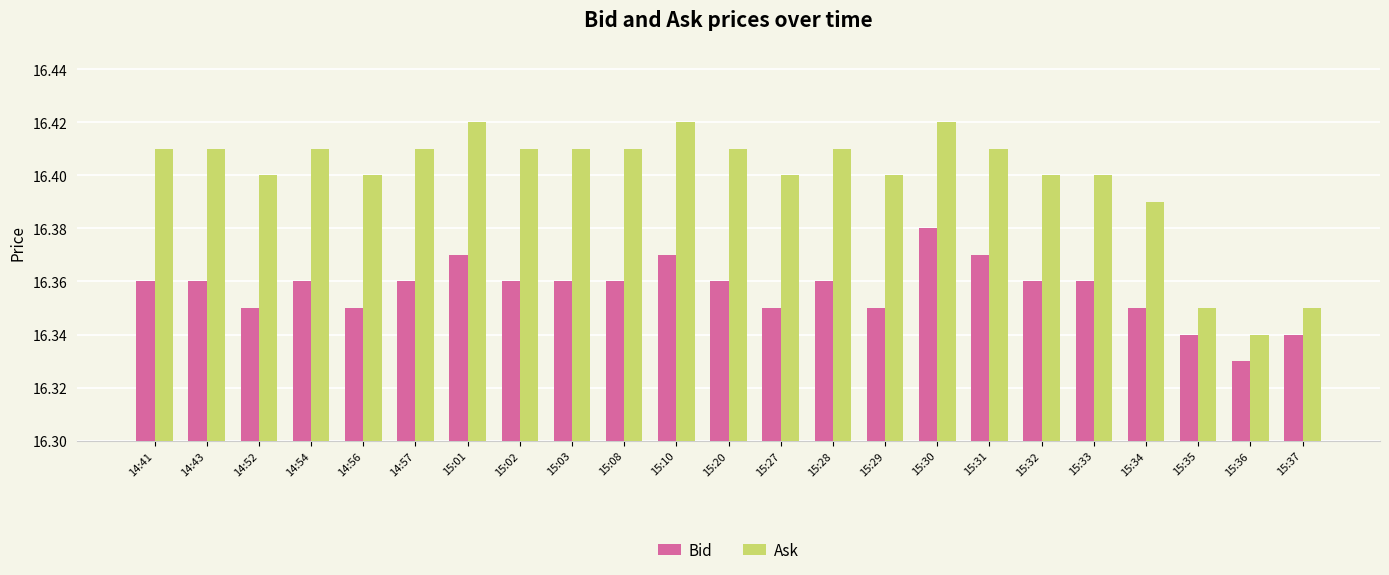

What are all the series names shown in the legend?

Bid, Ask